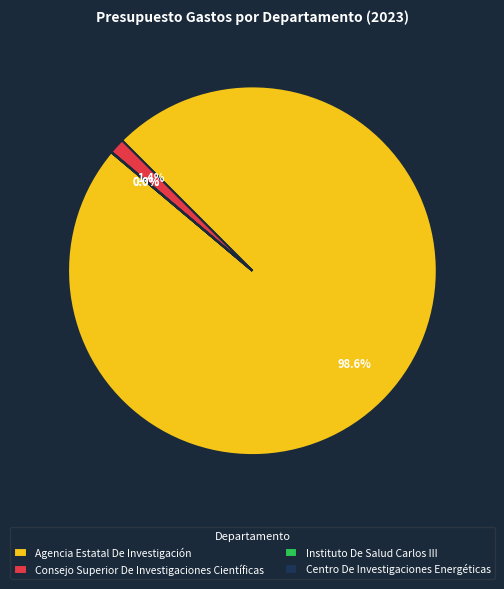

What percentage is the Consejo Superior De Investigaciones Científicas slice, to the nearest percent?

1%